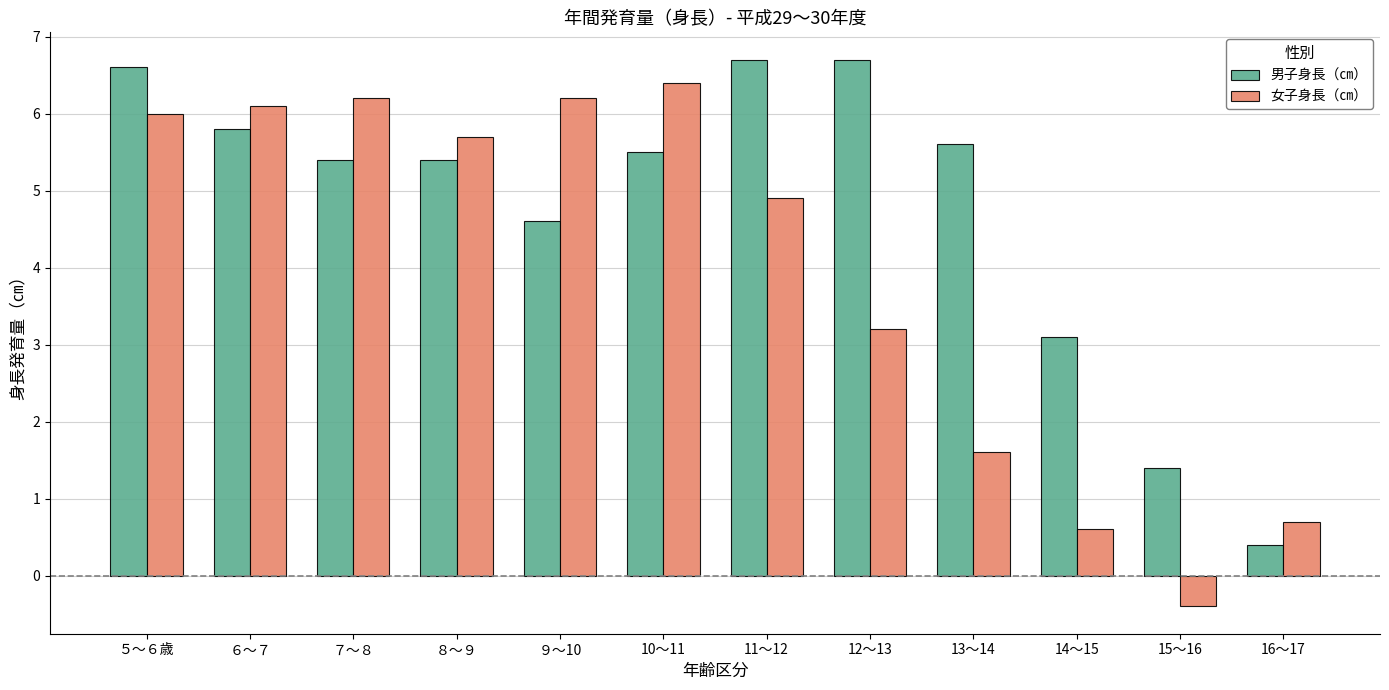

Reading left to right, list all the values displayed in this chart.

男子身長（㎝）: 6.6	5.8	5.4	5.4	4.6	5.5	6.7	6.7	5.6	3.1	1.4	0.4
女子身長（㎝）: 6.0	6.1	6.2	5.7	6.2	6.4	4.9	3.2	1.6	0.6	-0.4	0.7